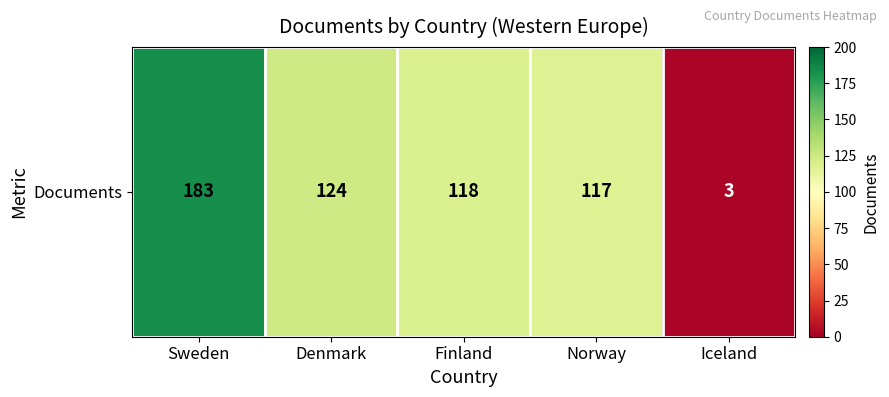

At which category does the chart reach its peak across all series?

Sweden